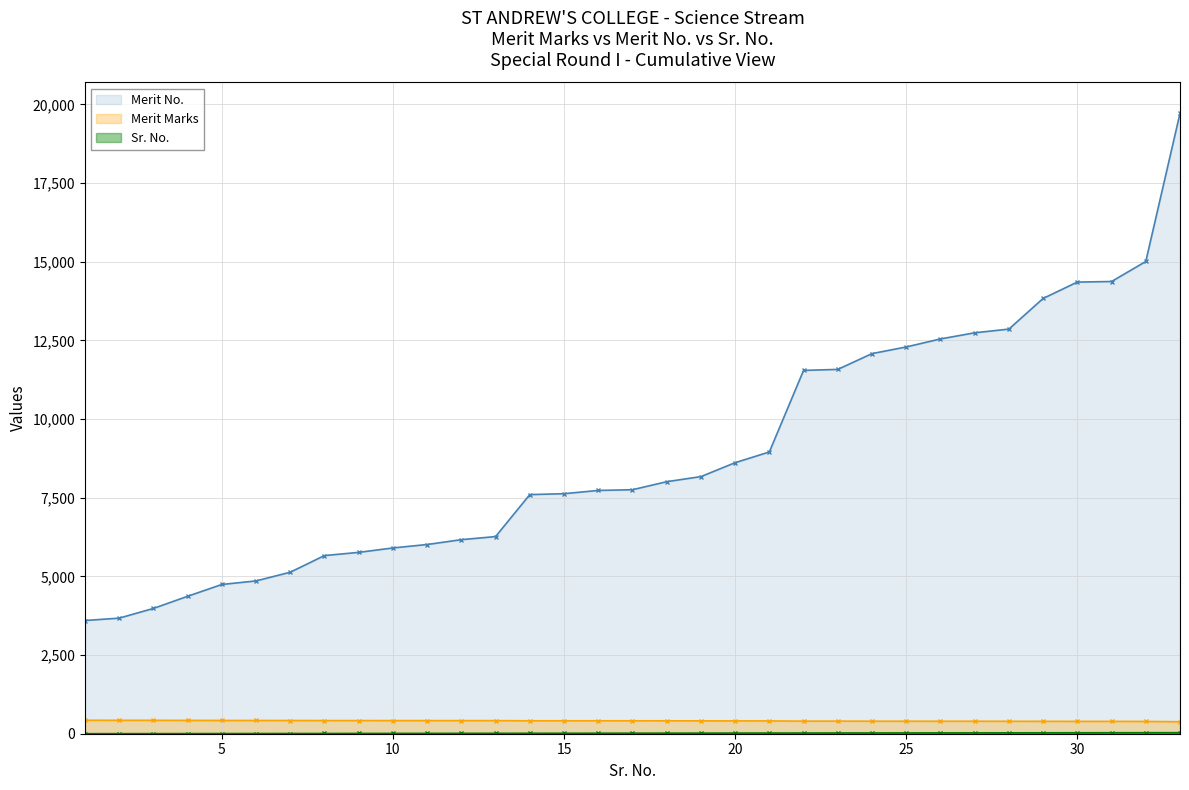

True or false: Sr. No. and Merit No. intersect in this chart.

False